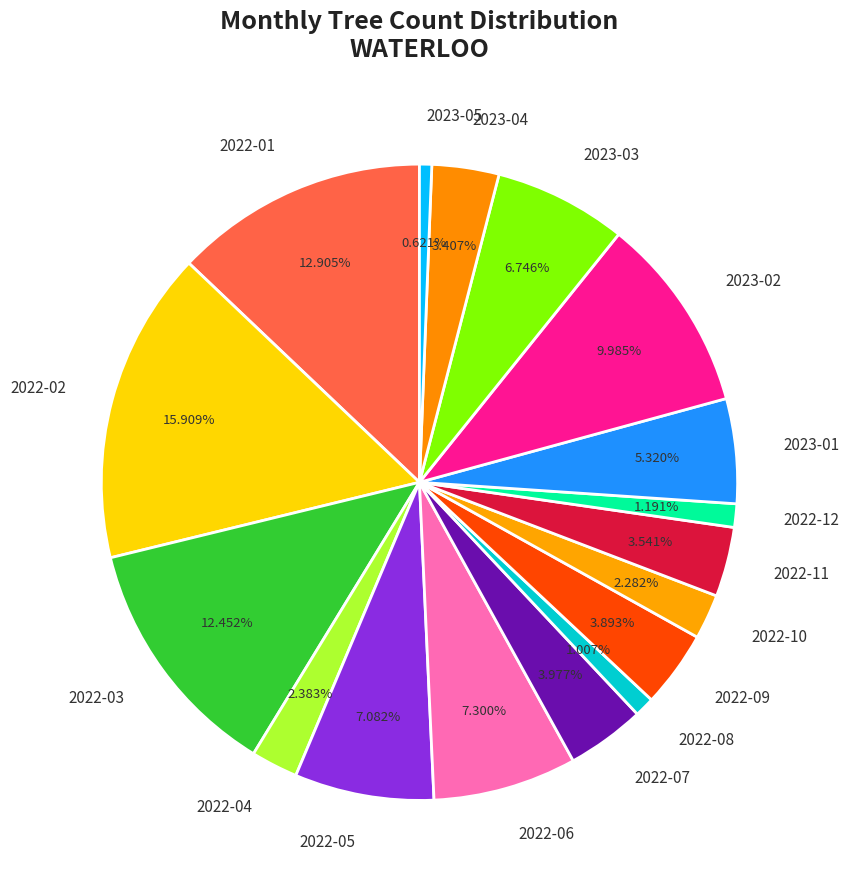

Is 2023-02 the majority of the pie?

No